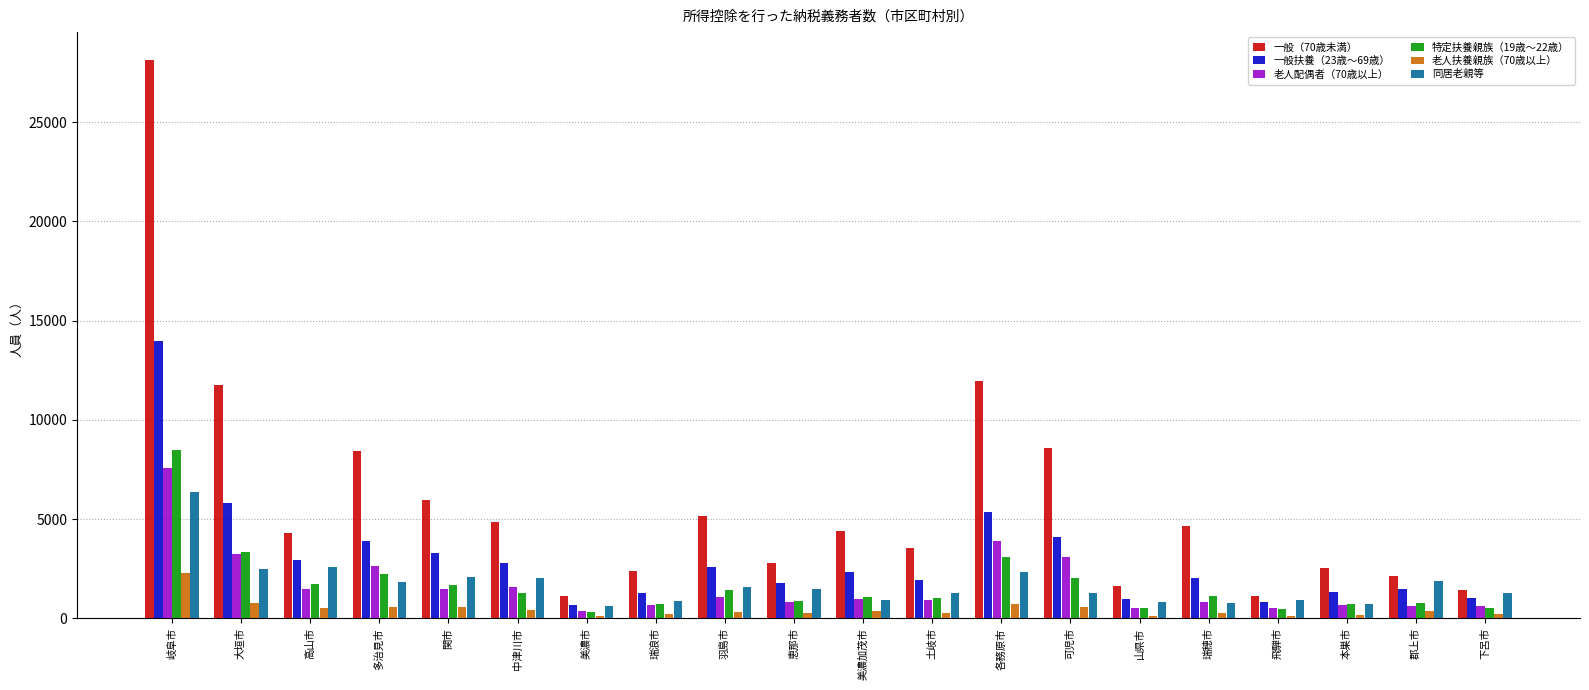

What is the sum of all 同居老親等 values?

34236